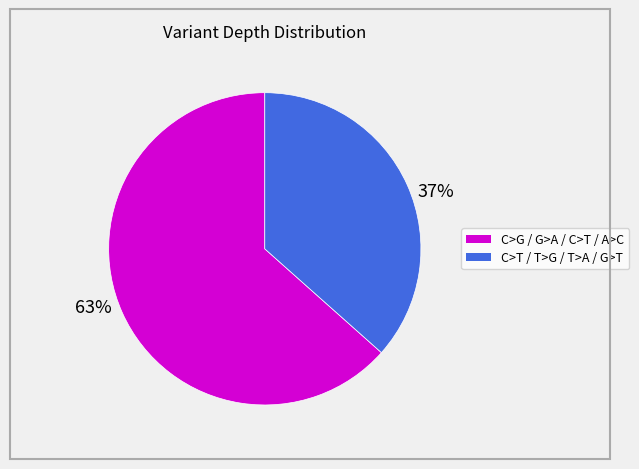

Is there any slice that represents more than half of the pie?

Yes